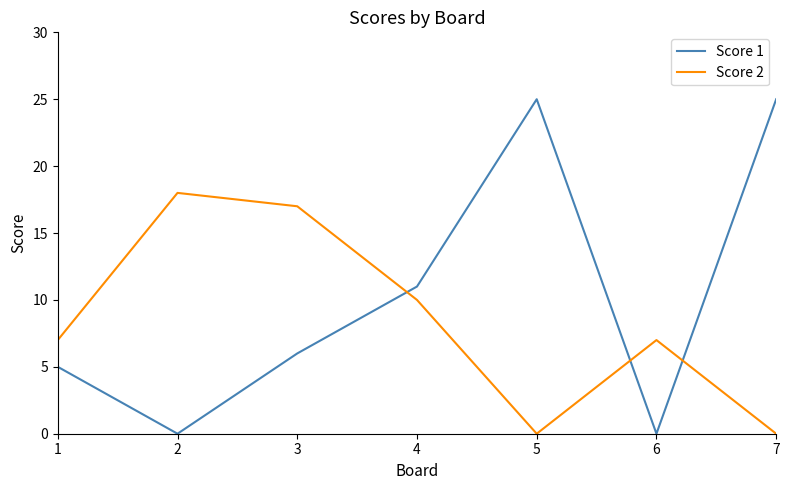

Reading left to right, extract all data points from this chart.

Score 1: 1=5	2=0	3=6	4=11	5=25	6=0	7=25
Score 2: 1=7	2=18	3=17	4=10	5=0	6=7	7=0